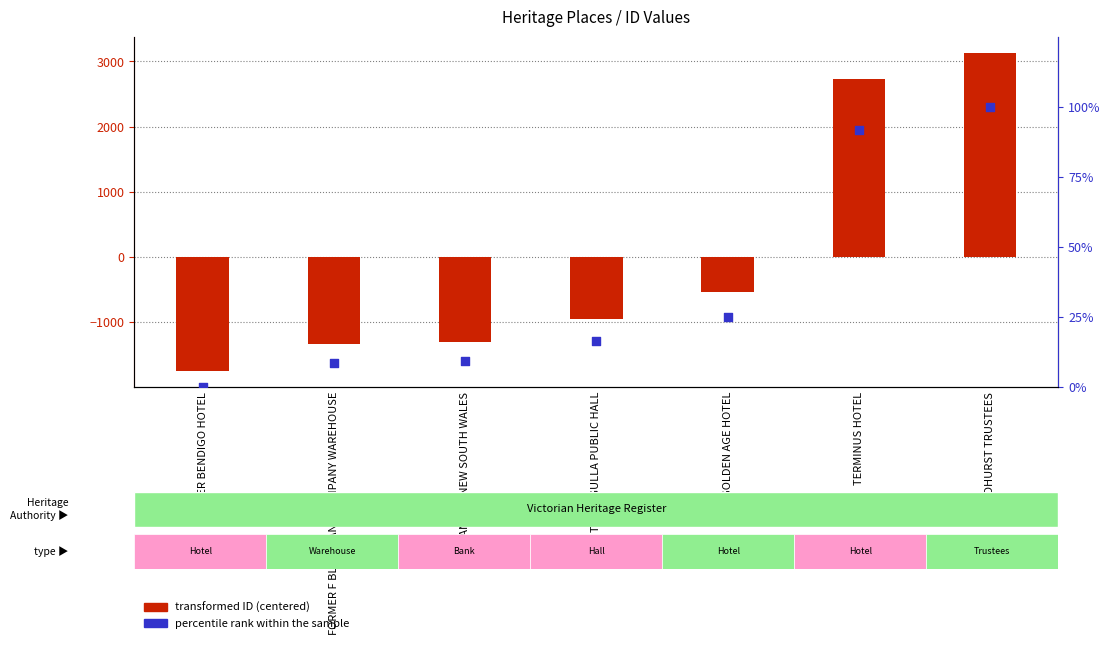

Which series contains the lowest Y value?

transformed ID (centered)